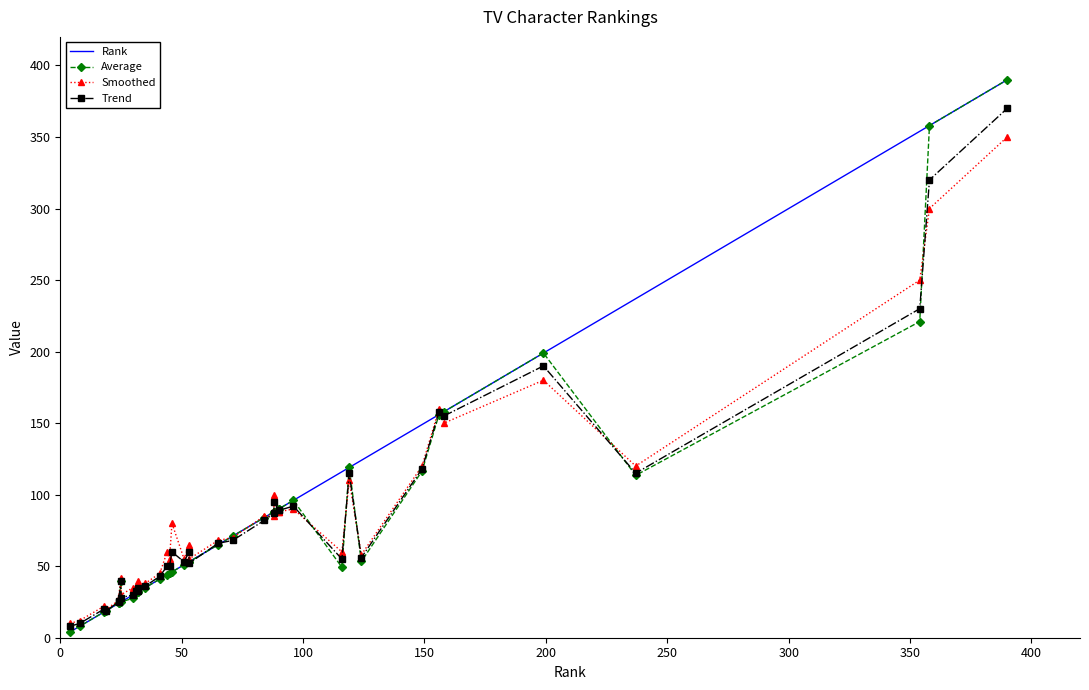

What is the highest value of the Average series?

390.0